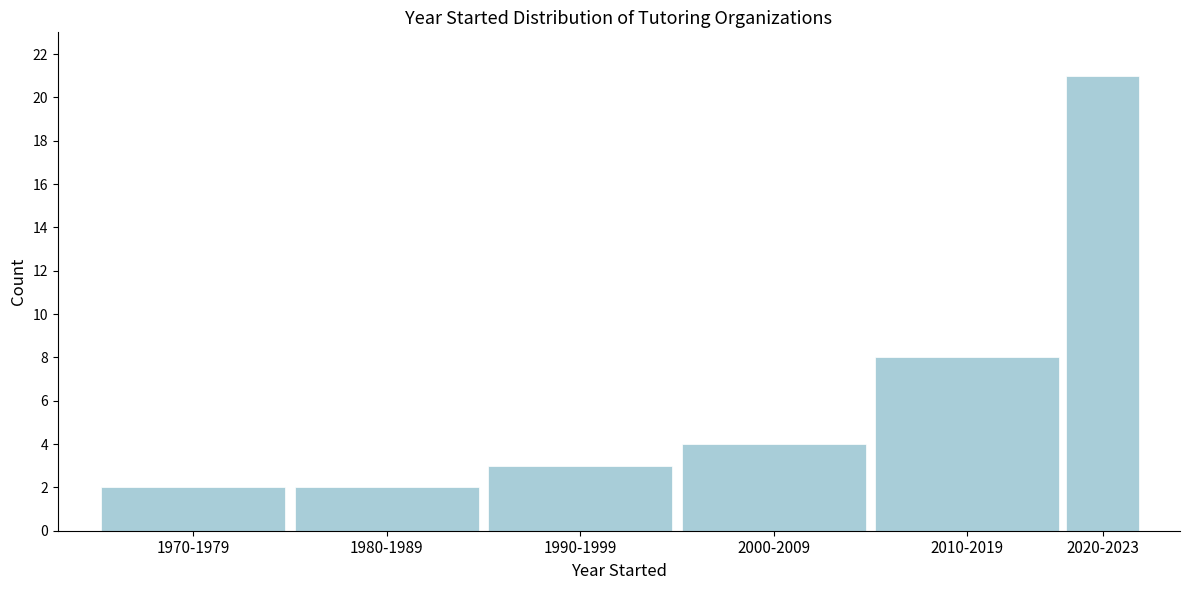

Reading right to left, list all the values displayed in this chart.

21	8	4	3	2	2